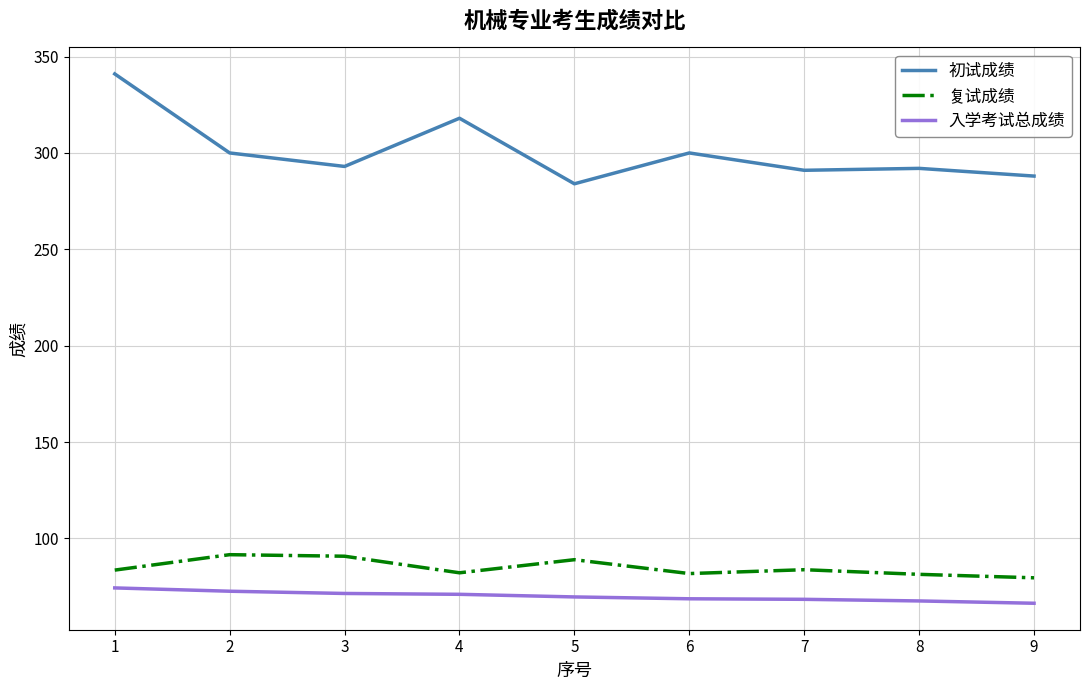

What is the minimum value shown in the chart?

66.4